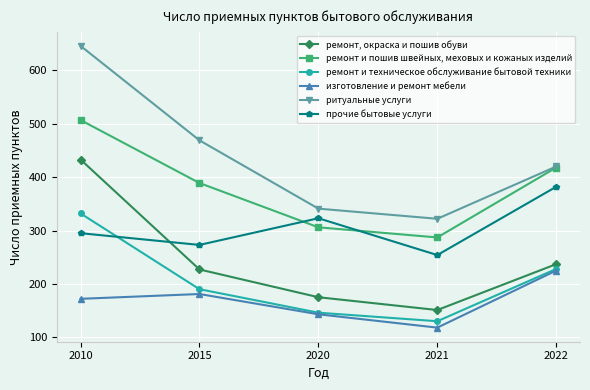

What is the maximum value for ритуальные услуги?

646